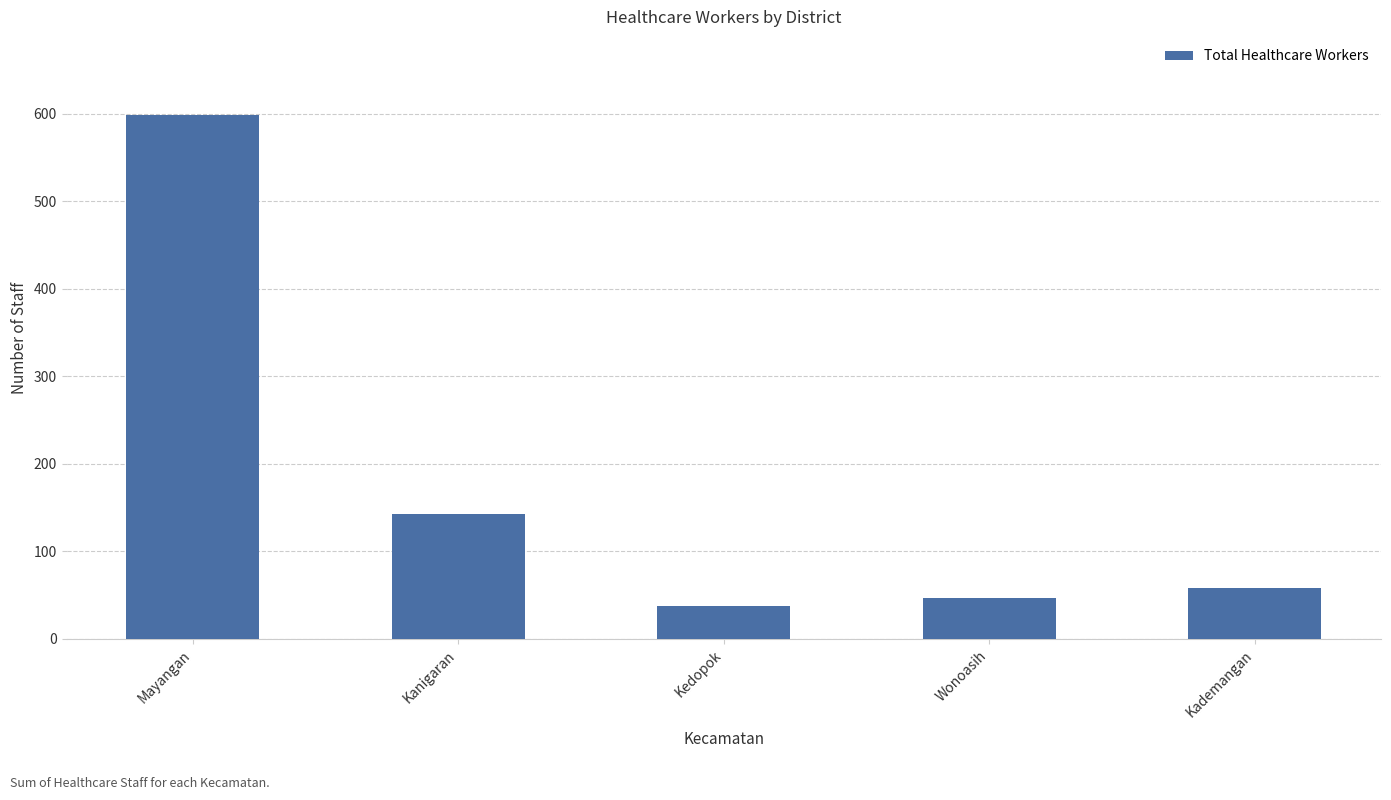

What is the change in value from Wonoasih to Kademangan?

+11